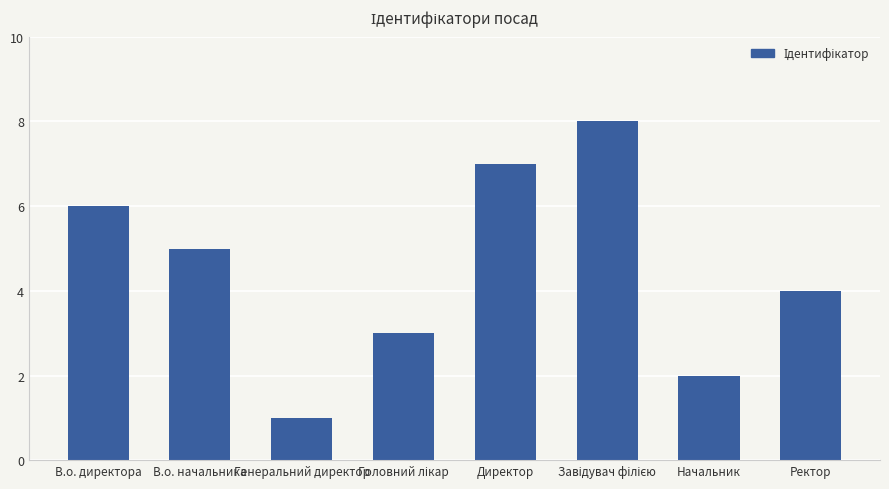

What is the value of the 2nd bar from the left?

5